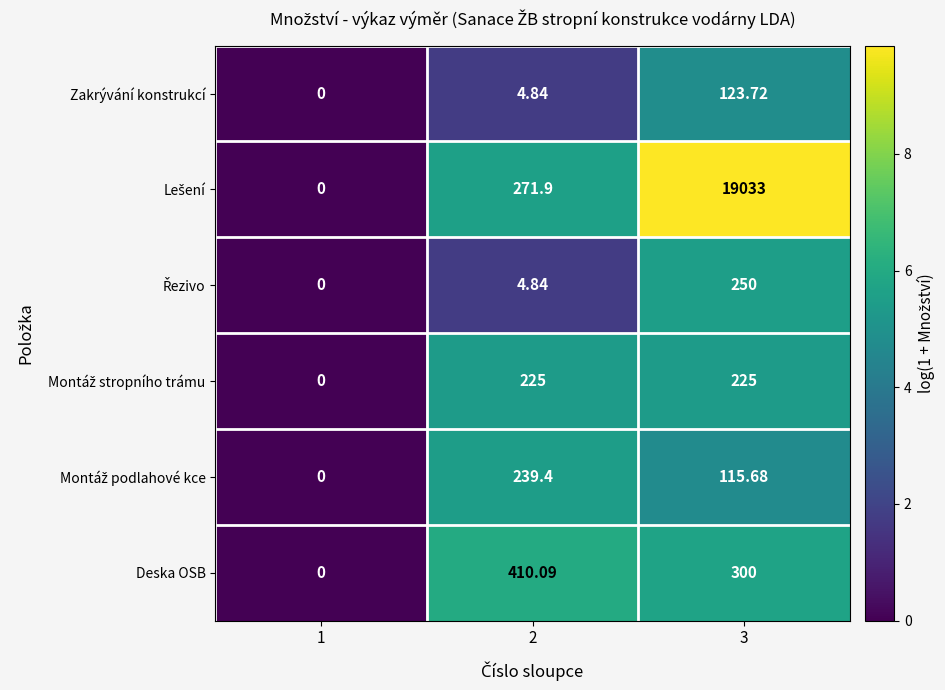

Is the value of Zakrývání konstrukcí at 2 greater than the value of Deska OSB at 3?

No